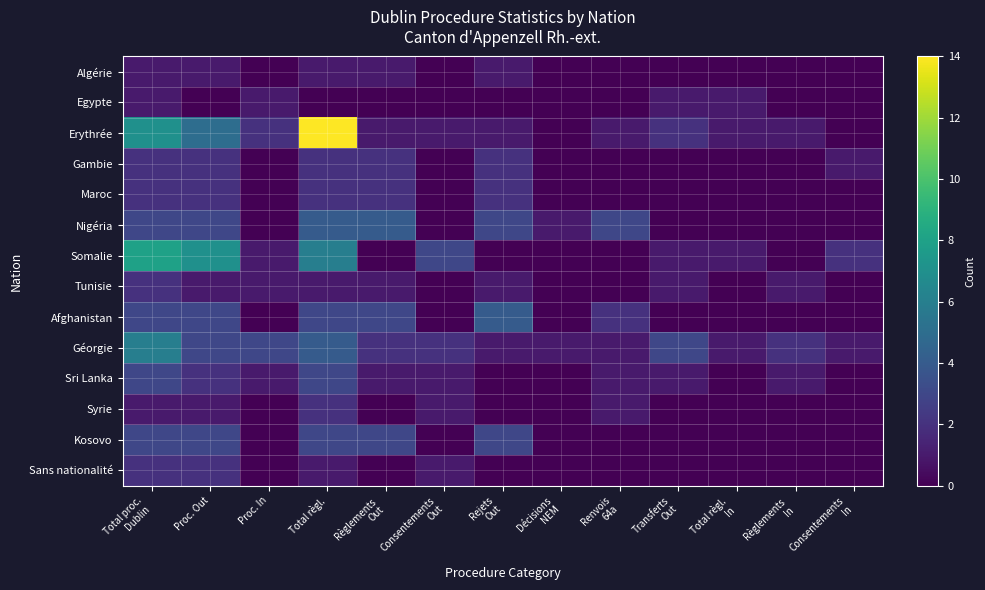

At which category is the sum across all series the highest?

Total règl.